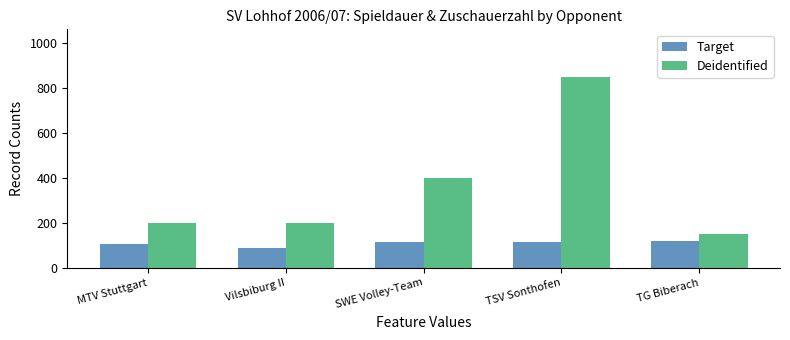

Rank the series at SWE Volley-Team from highest to lowest value.

Deidentified, Target